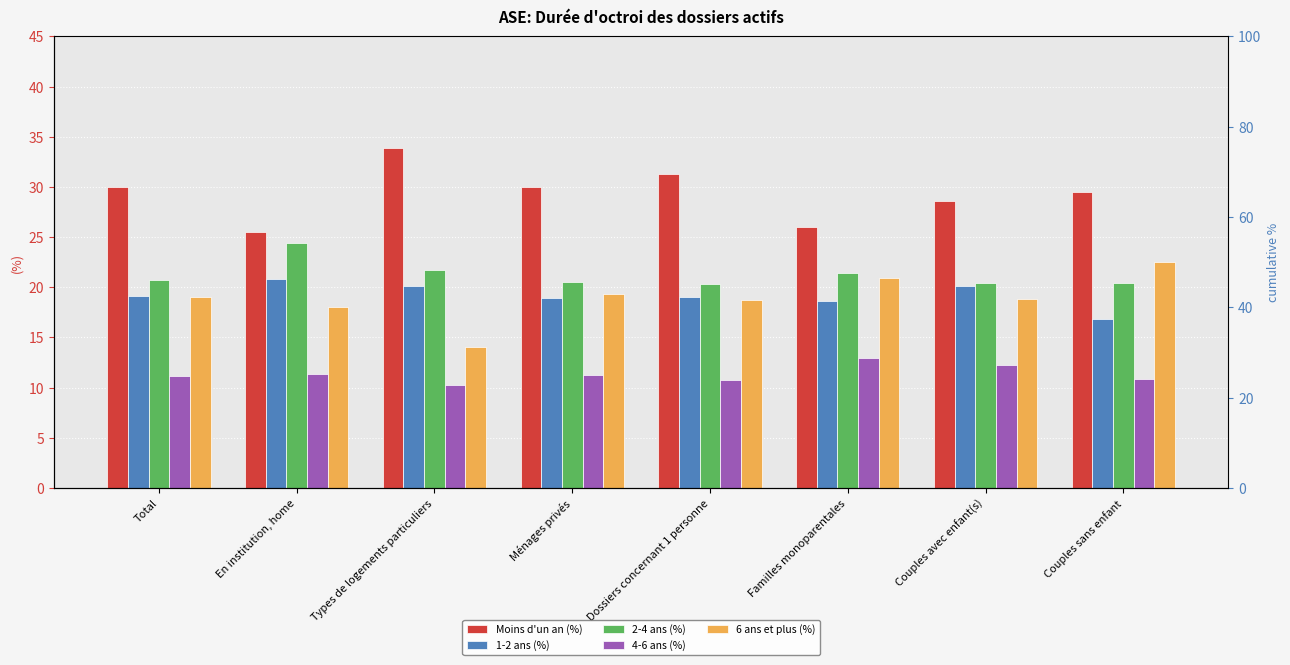

At which label is 2-4 ans (%) closest to 22?

Types de logements particuliers